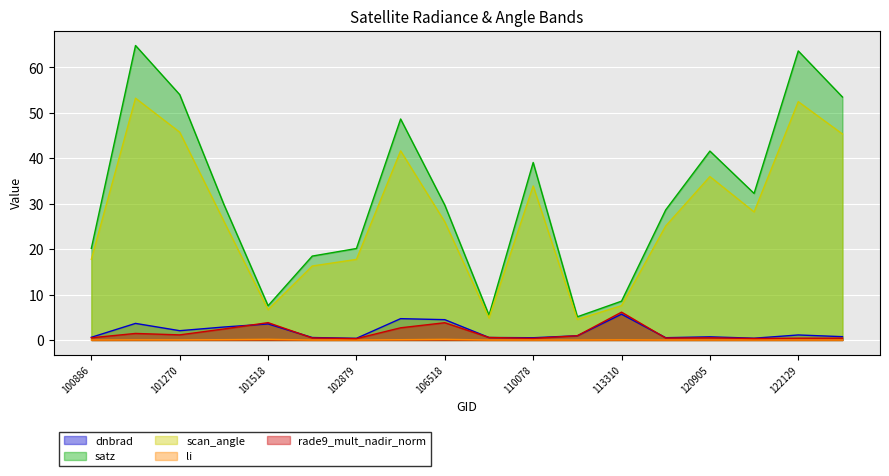

Is it true that li equals 0.0 at 113310?

True